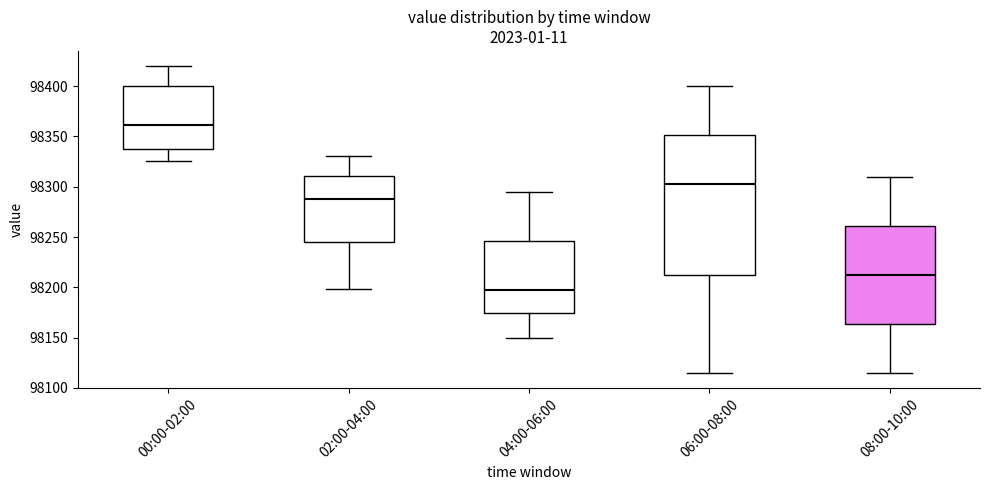

Where is the lower edge of the box for 02:00-04:00 on the y-axis? The values are not printed on the chart, so give them approximately, as read against the axis.

98245